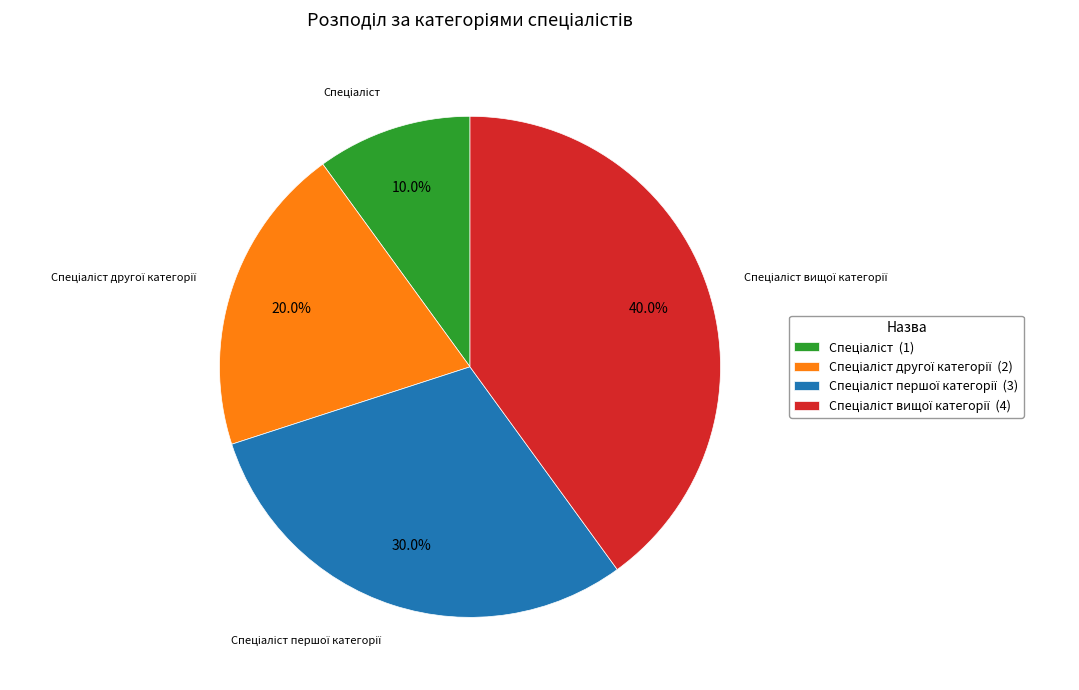

Is there any slice that represents more than half of the pie?

No